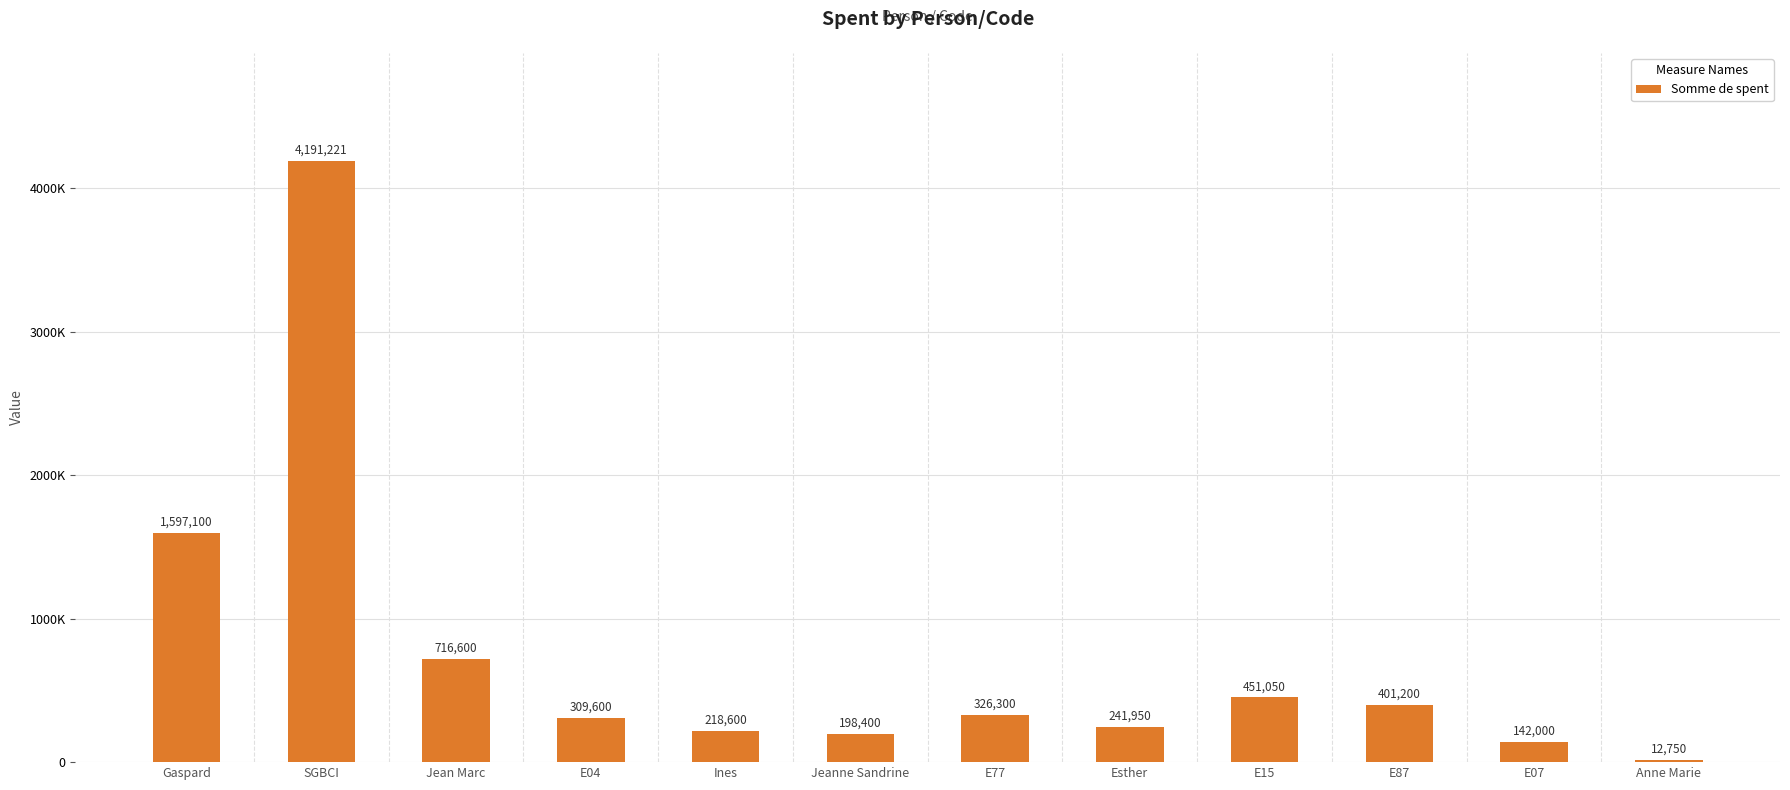

Rank the categories by value from highest to lowest.

SGBCI, Gaspard, Jean Marc, E15, E87, E77, E04, Esther, Ines, Jeanne Sandrine, E07, Anne Marie